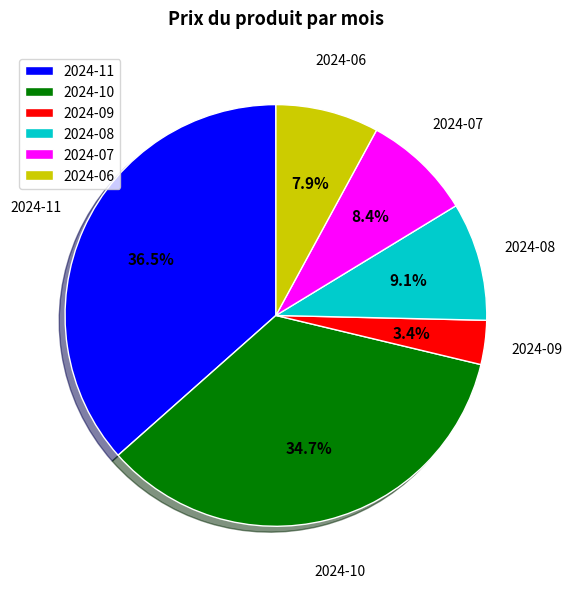

How many segments does this pie chart have?

6